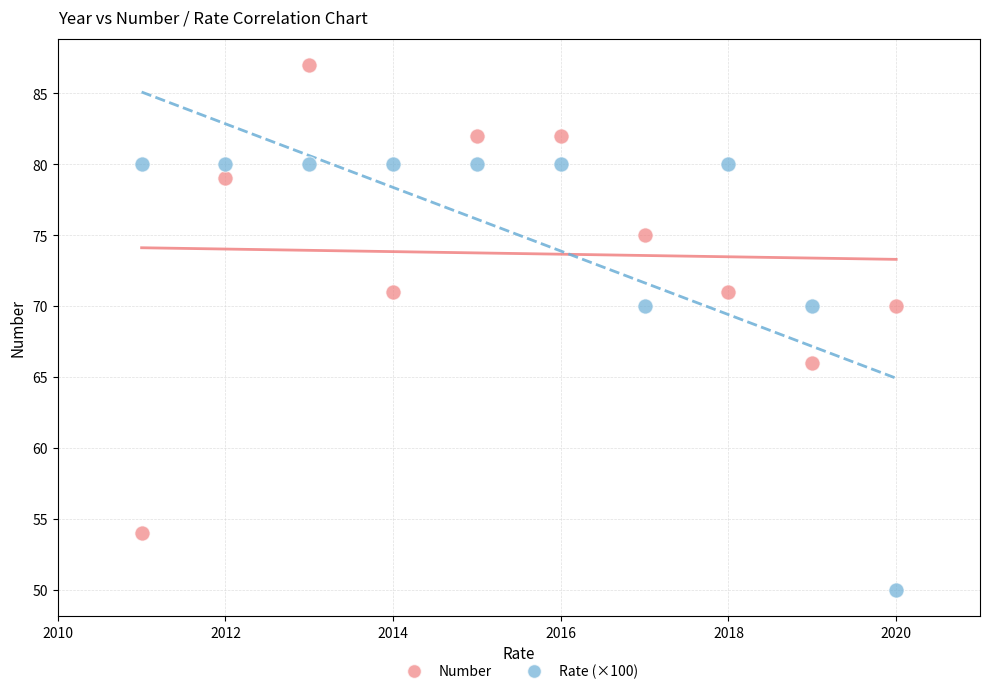

Across all data points, what is the range of X values (max minus min)?

9